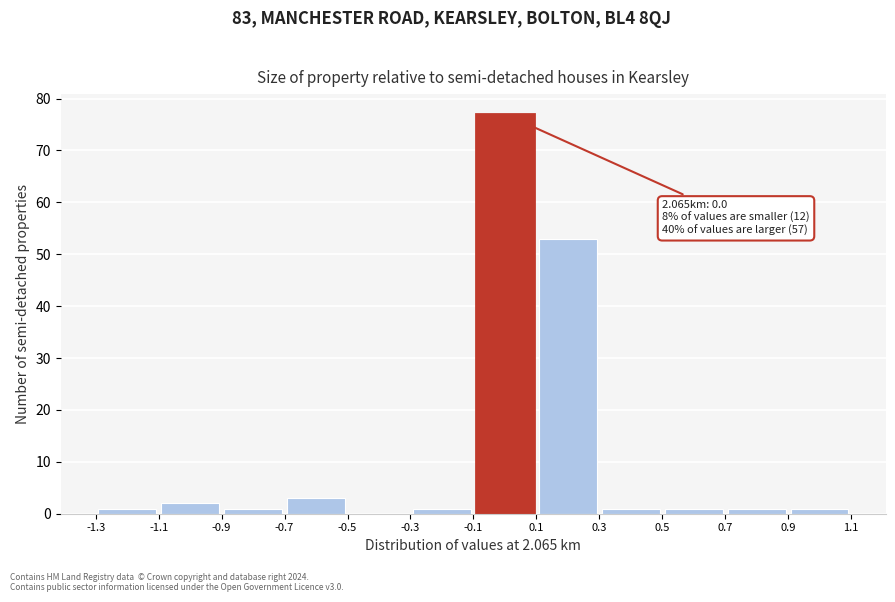

Which range on the x-axis has the tallest bar?

-0.1 to 0.1